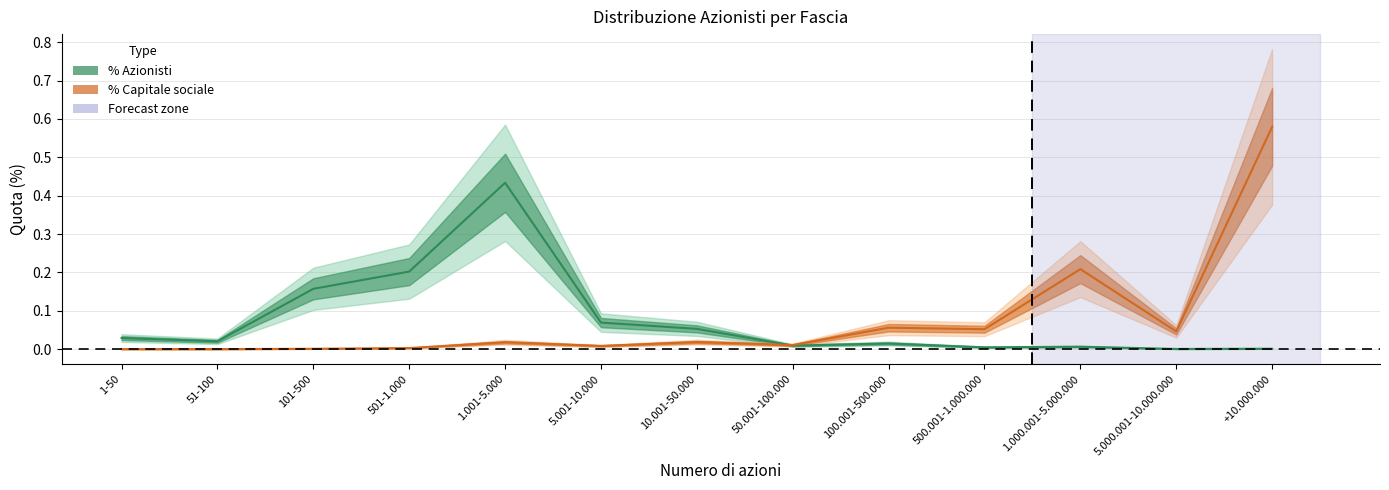

The value of % Capitale sociale at 51-100 is 0.0. True or false?

True